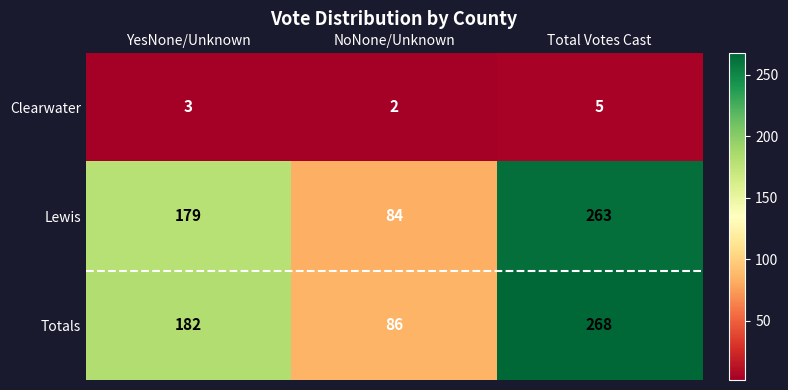

How many categories are shown in the chart?

3